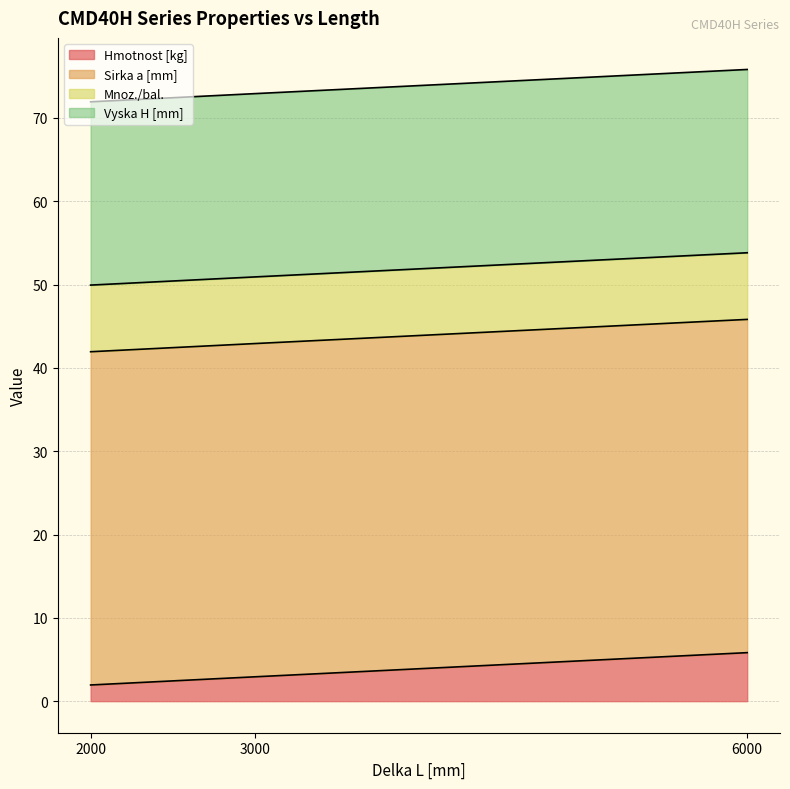

How many distinct data groups are displayed?

4